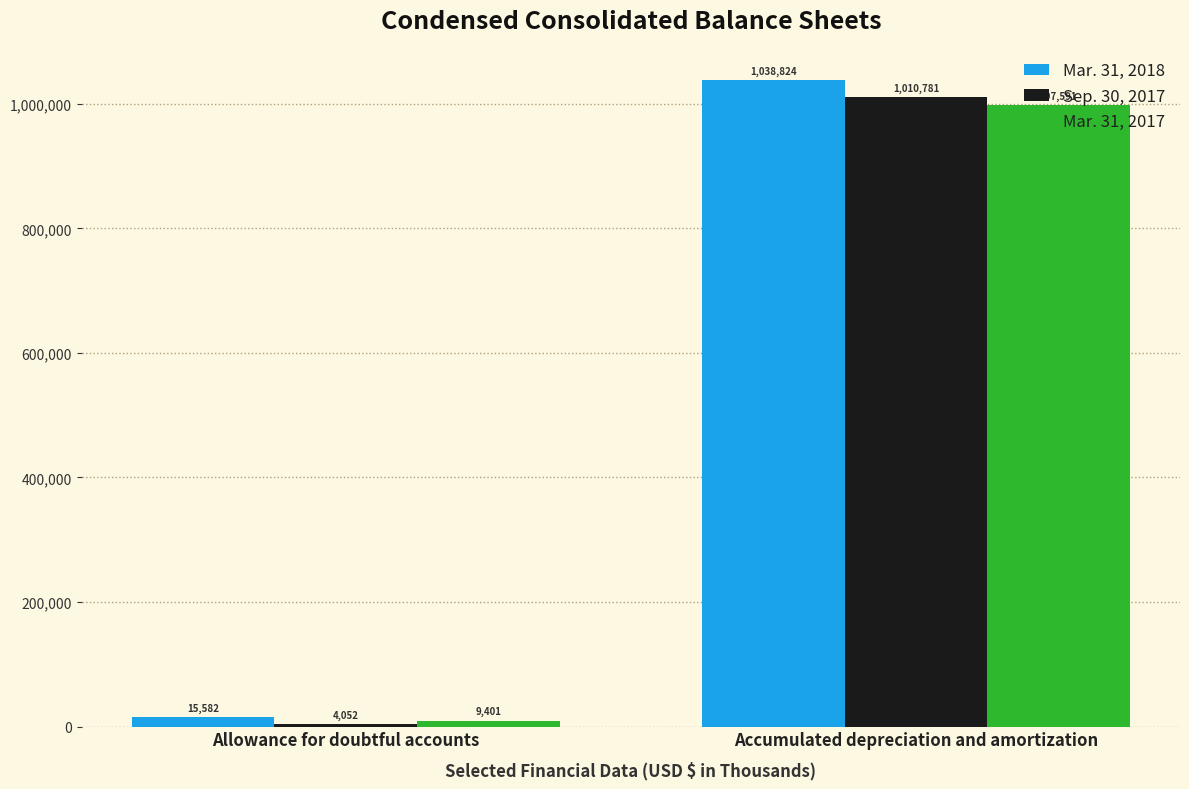

Is the value of Mar. 31, 2018 at Accumulated depreciation and amortization greater than the value of Sep. 30, 2017 at Accumulated depreciation and amortization?

Yes